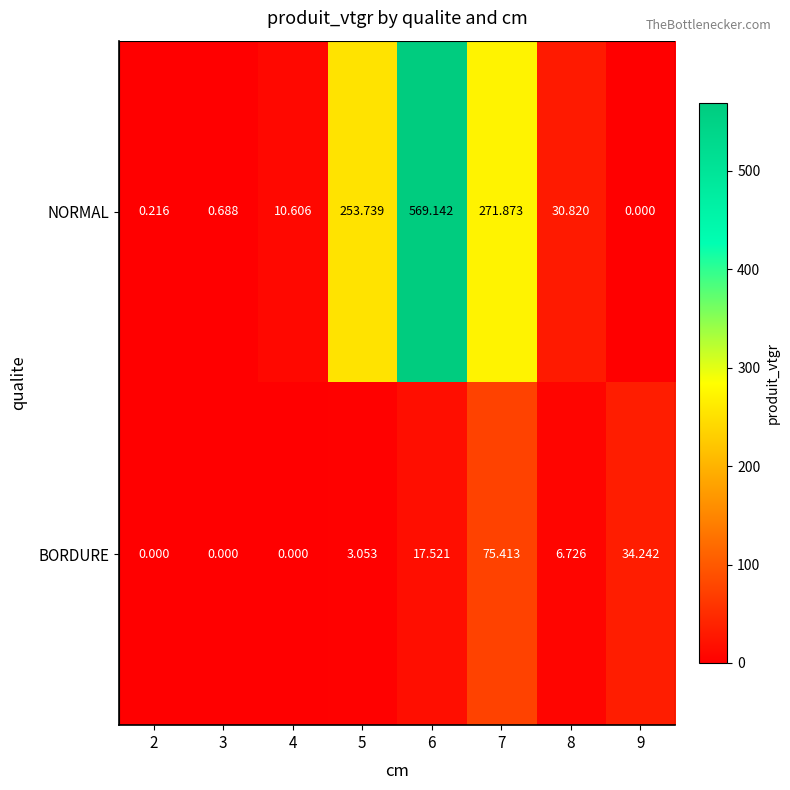

Which series has the largest total across all categories?

NORMAL